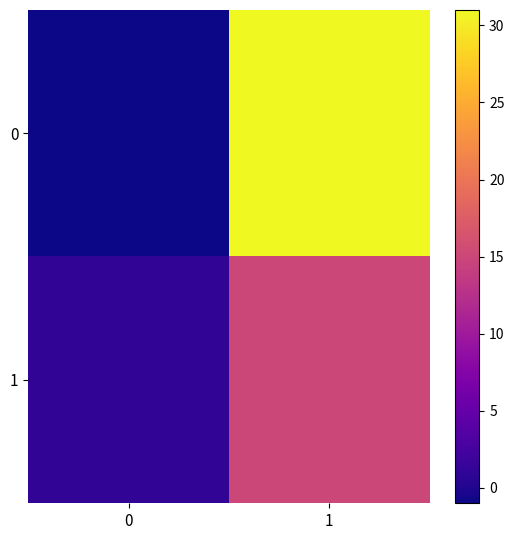

Reading right to left, transcribe all the data shown in this chart.

0: 1=31	0=-1
1: 1=15	0=1